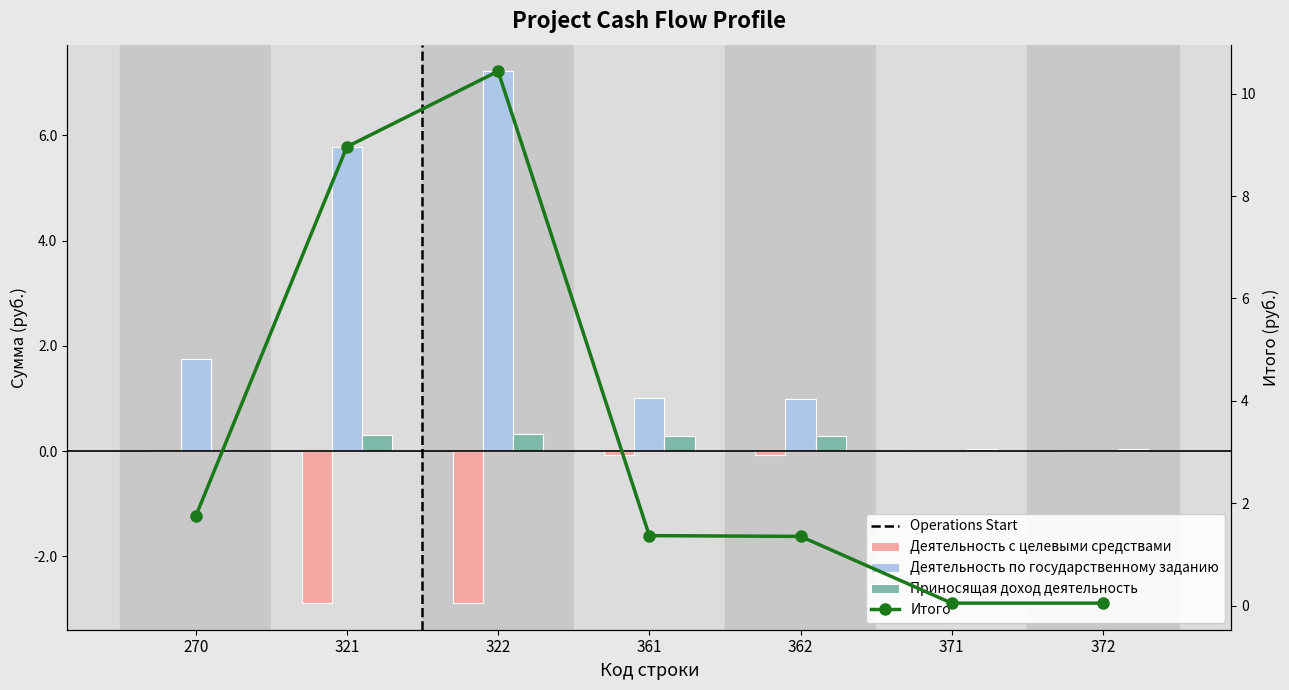

Where is Приносящая доход деятельность nearest to the value 0?

270